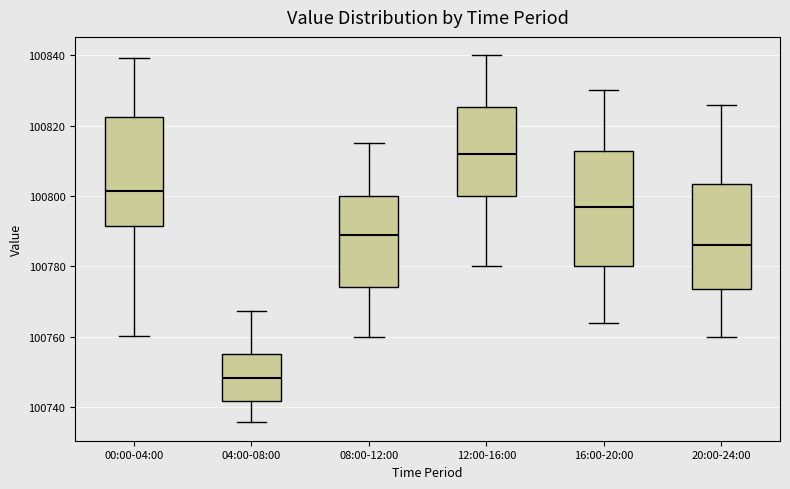

Where is the lower edge of the box for 04:00-08:00 on the y-axis? The values are not printed on the chart, so give them approximately, as read against the axis.

100742